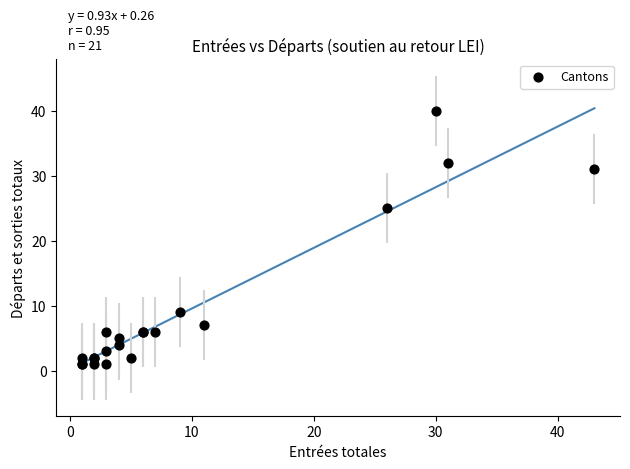

What Y value in the scatter plot is closest to 20?

25